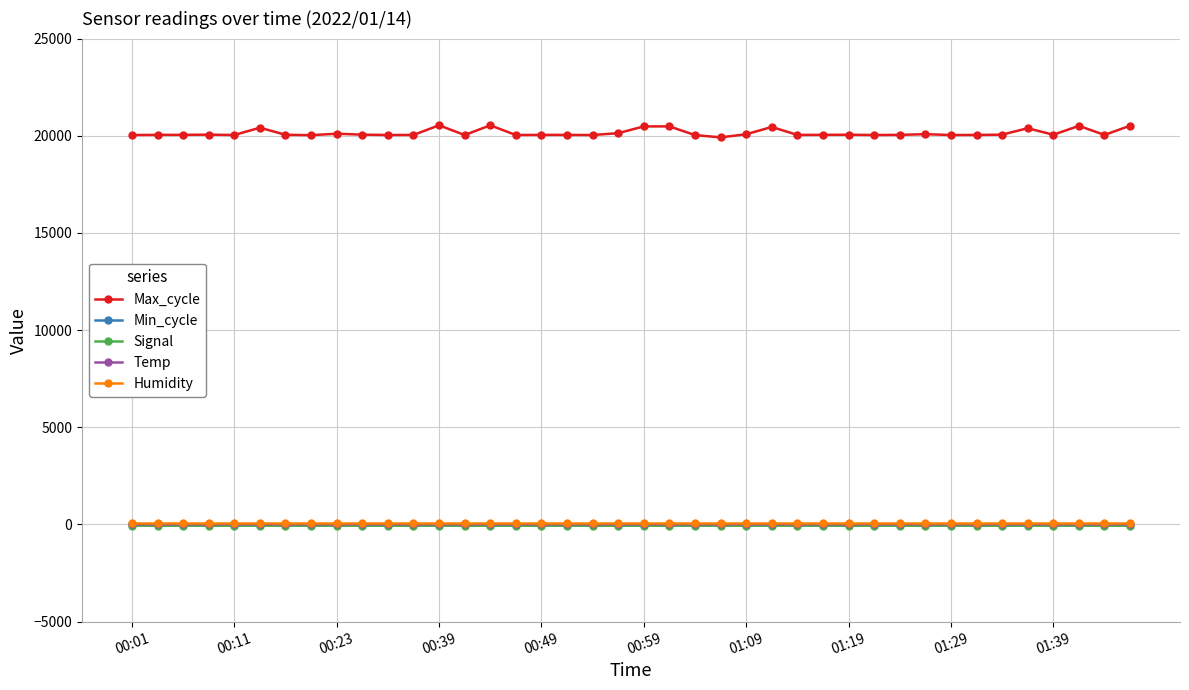

What is the maximum value shown in the chart?

20538.0